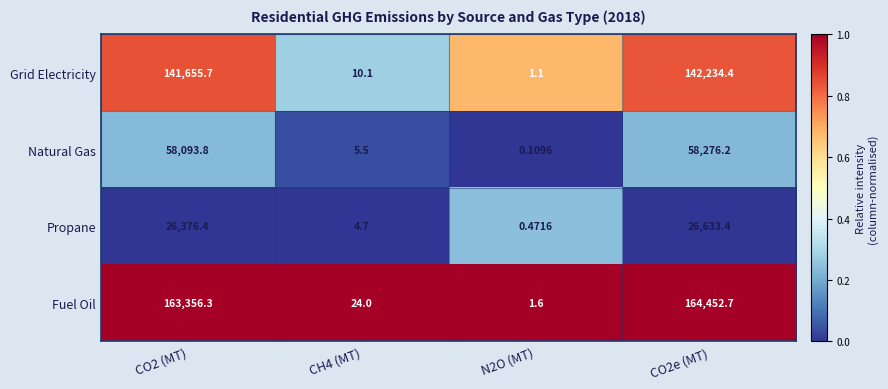

Is the value of Fuel Oil at CO2 (MT) greater than the value of Propane at N2O (MT)?

Yes